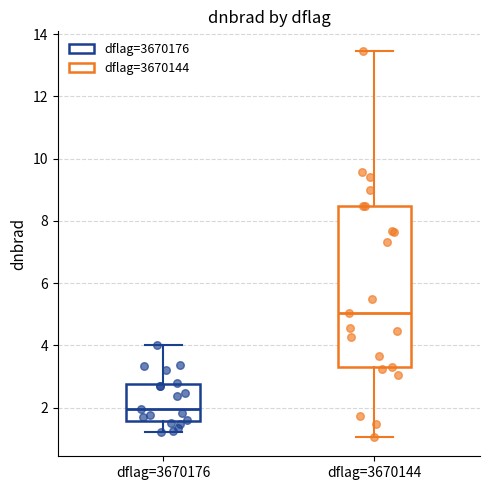

Which box has the highest median line?

dflag=3670144